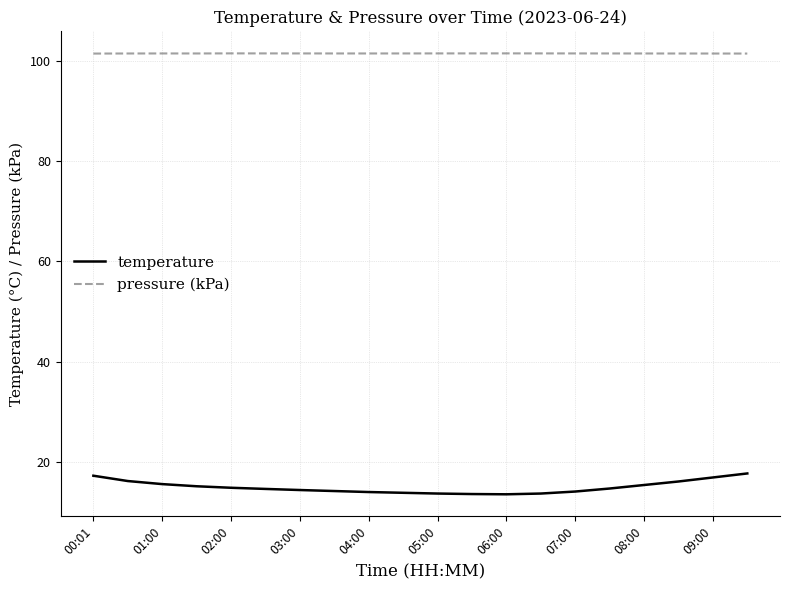

Which series has the largest range (max minus min)?

temperature